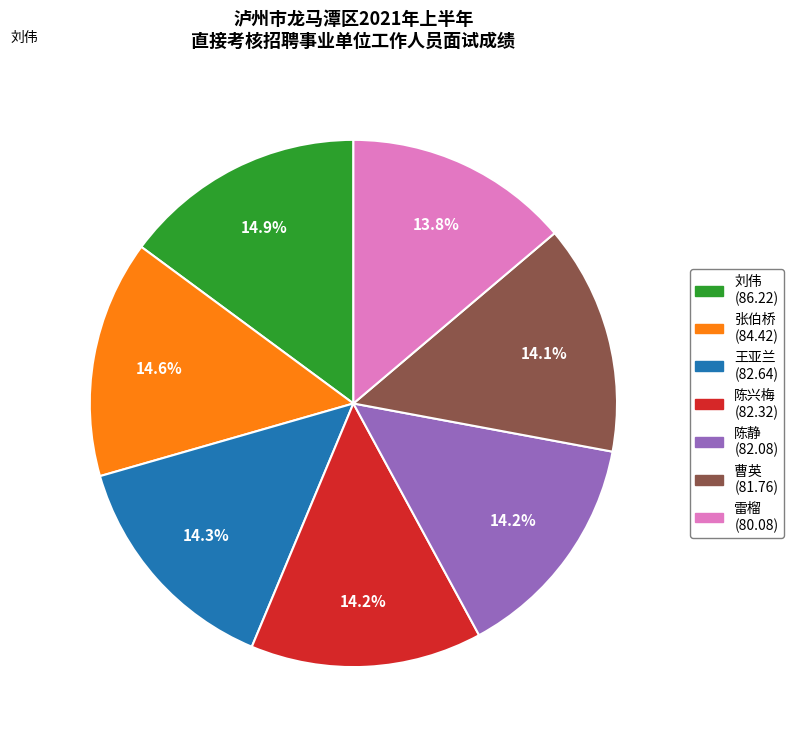

Is there a majority slice in this chart?

No